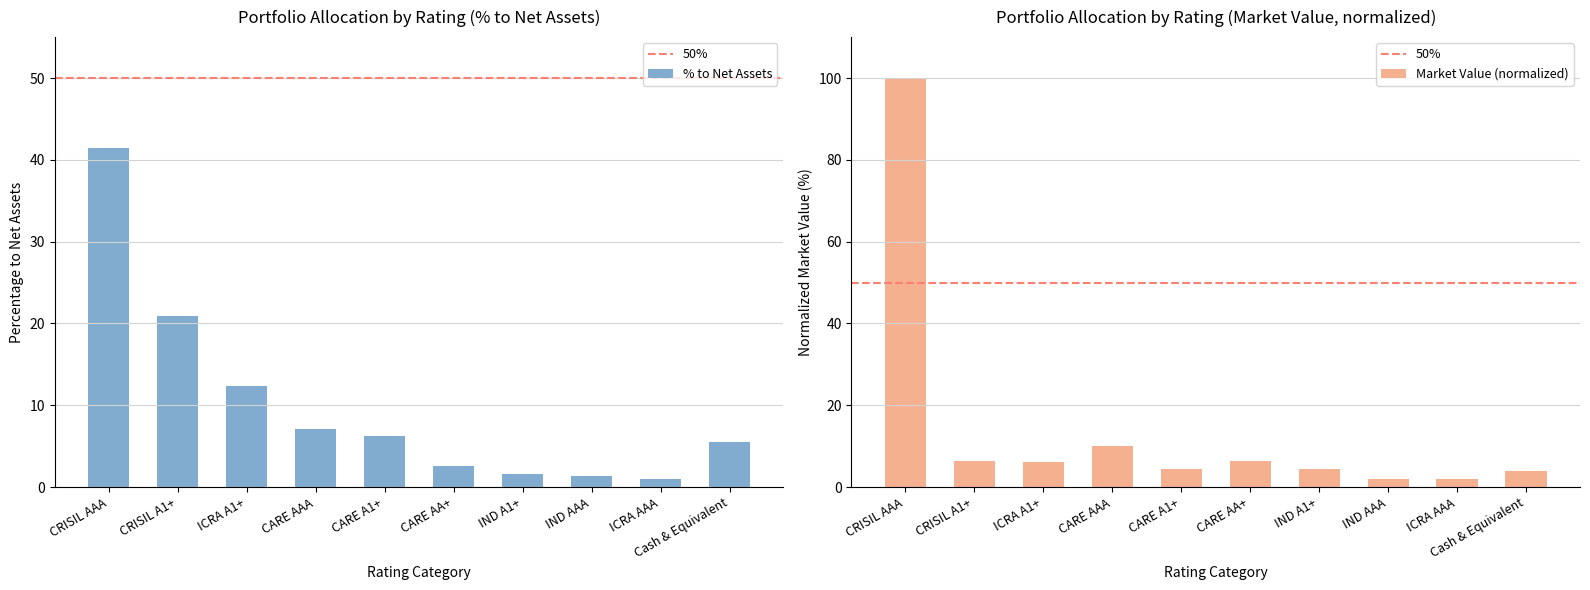

What is the maximum value shown in the chart?

41.5